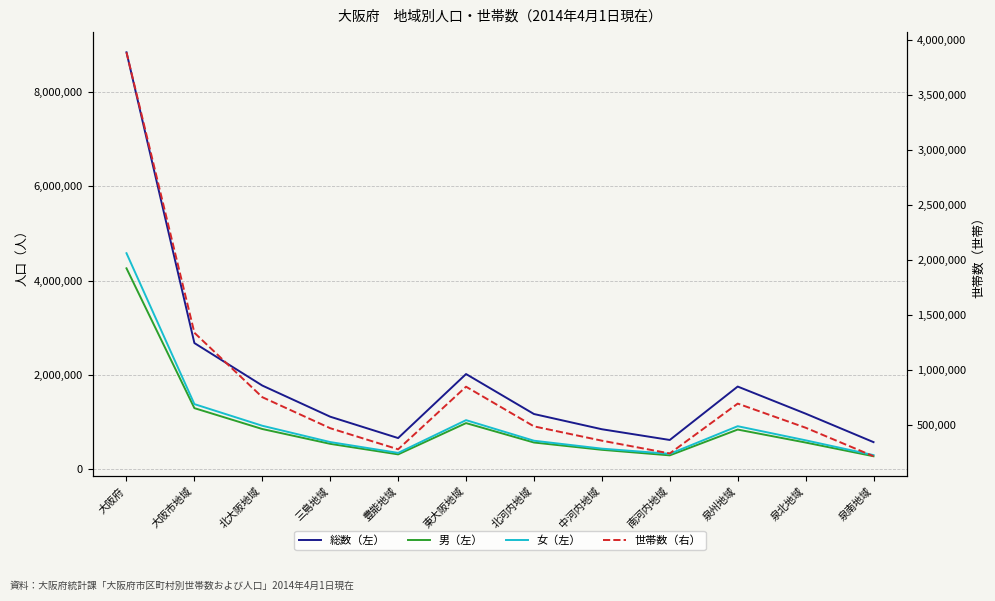

True or false: 総数（左） and 男（左） cross at least once.

False